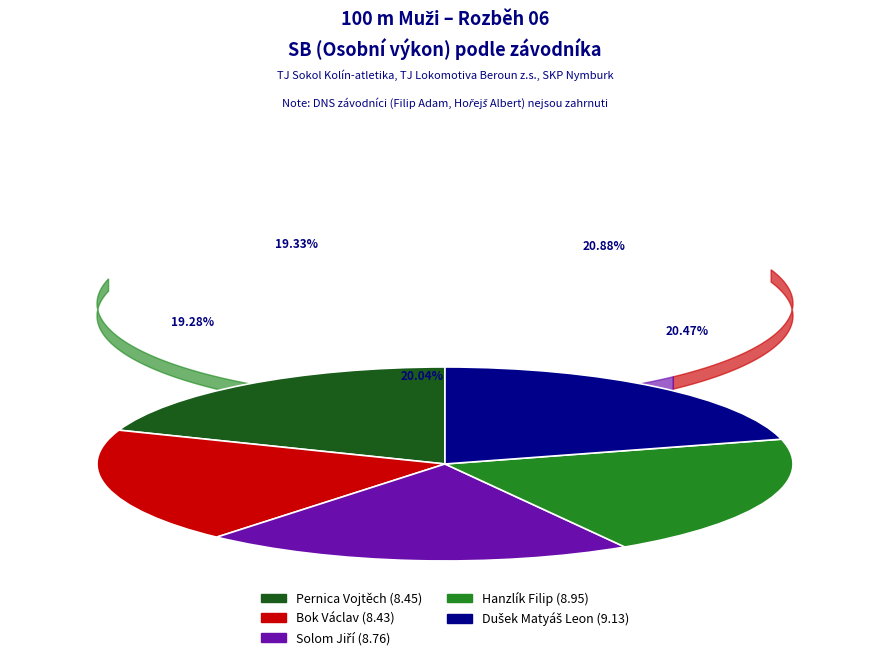

Count the number of slices in the pie.

5